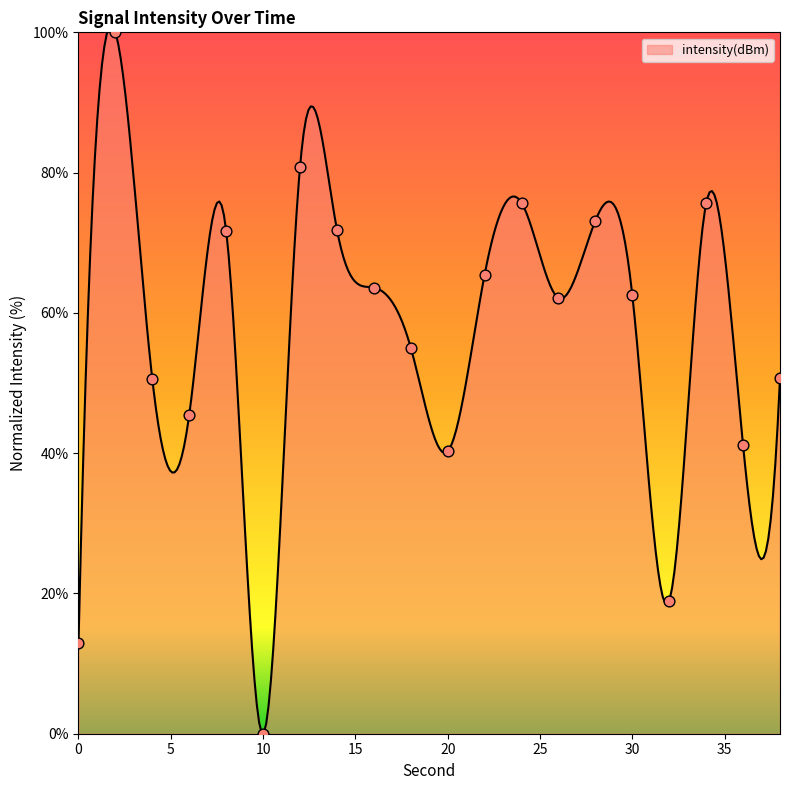

What is the change in value from 26 to 38?

-11.4